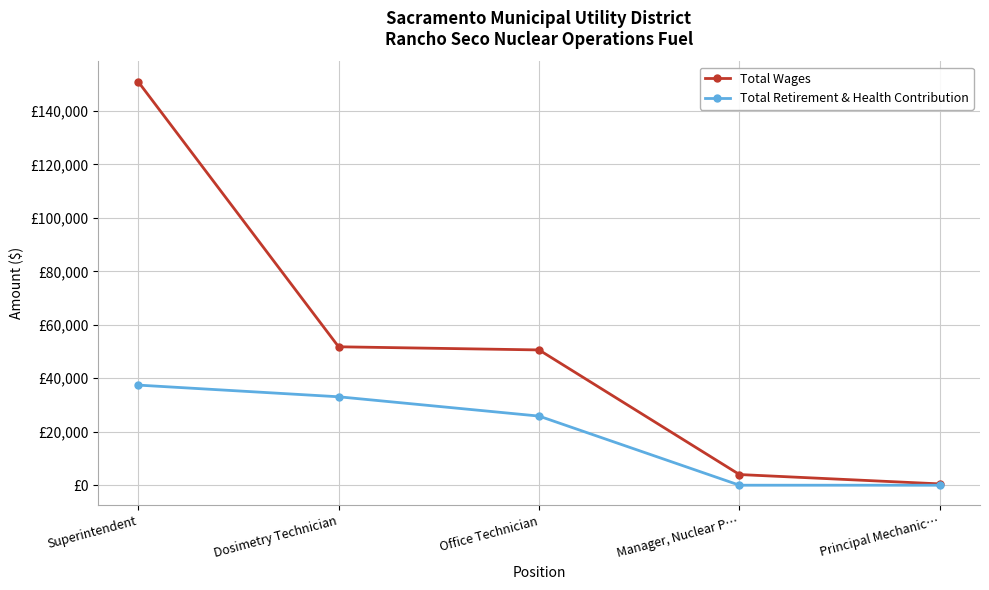

Where is Total Wages nearest to the value 75735?

Dosimetry Technician